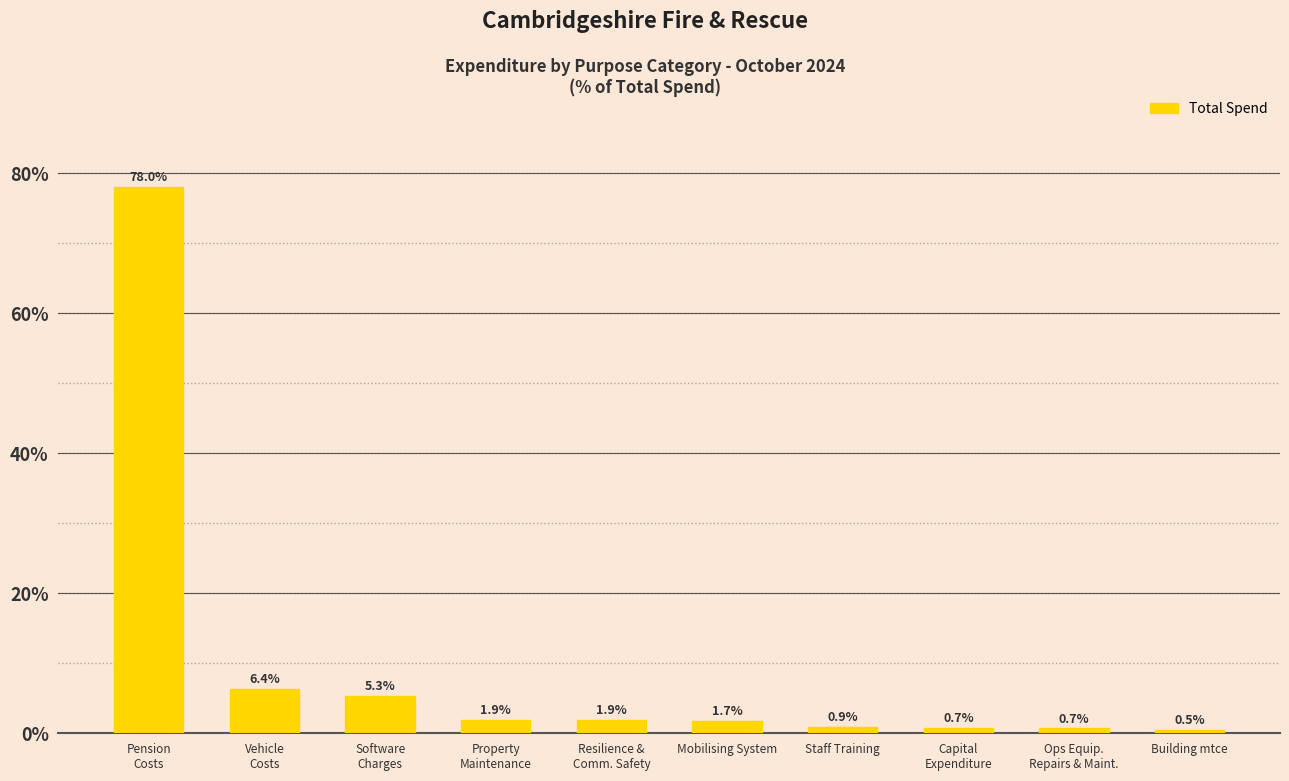

What value does the data have at Property
Maintenance?

1.9